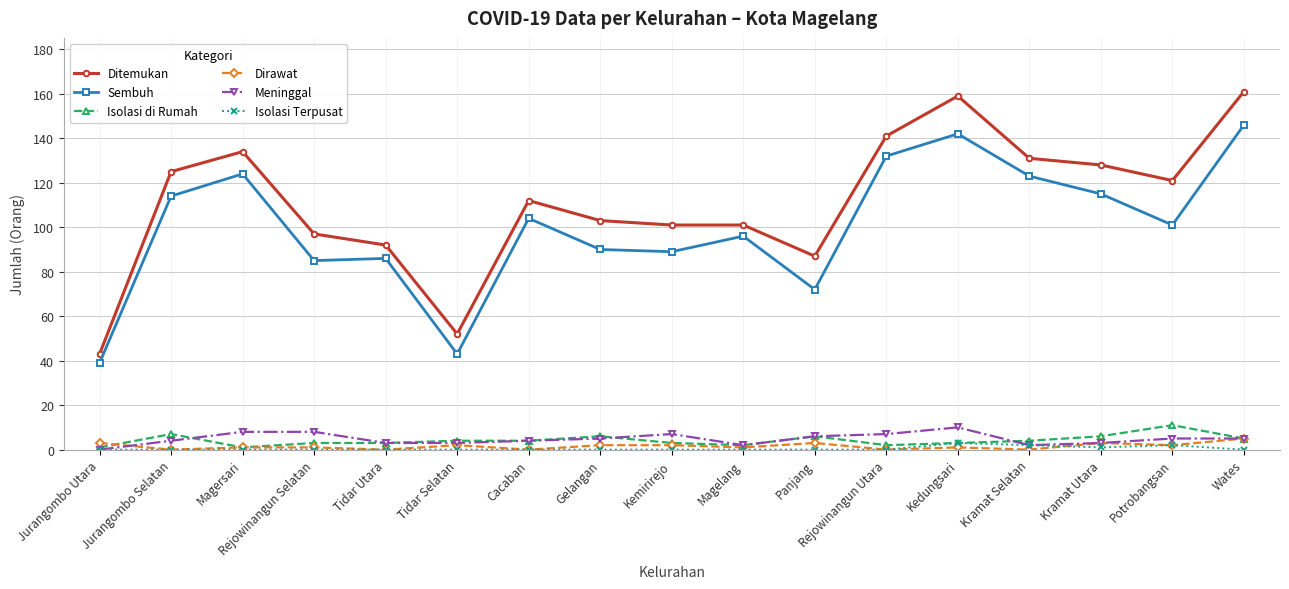

What is the greatest value displayed?

161